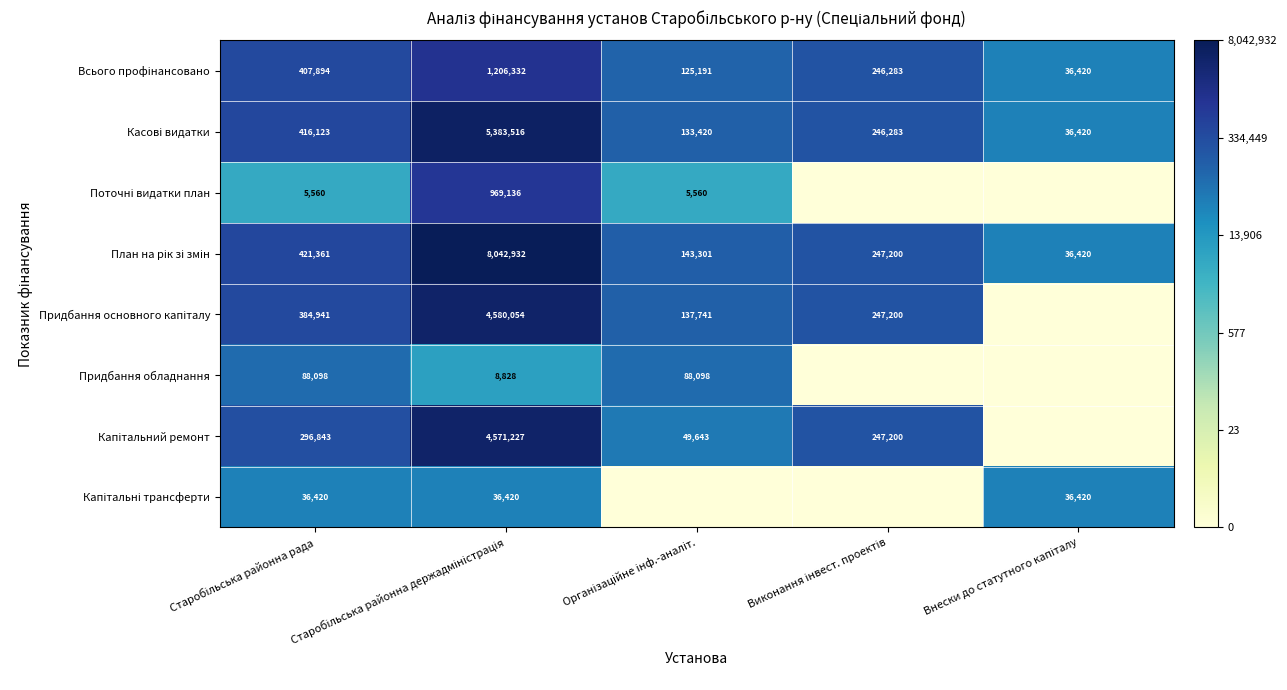

Which label corresponds to the smallest value in the chart?

Виконання інвест. проектів